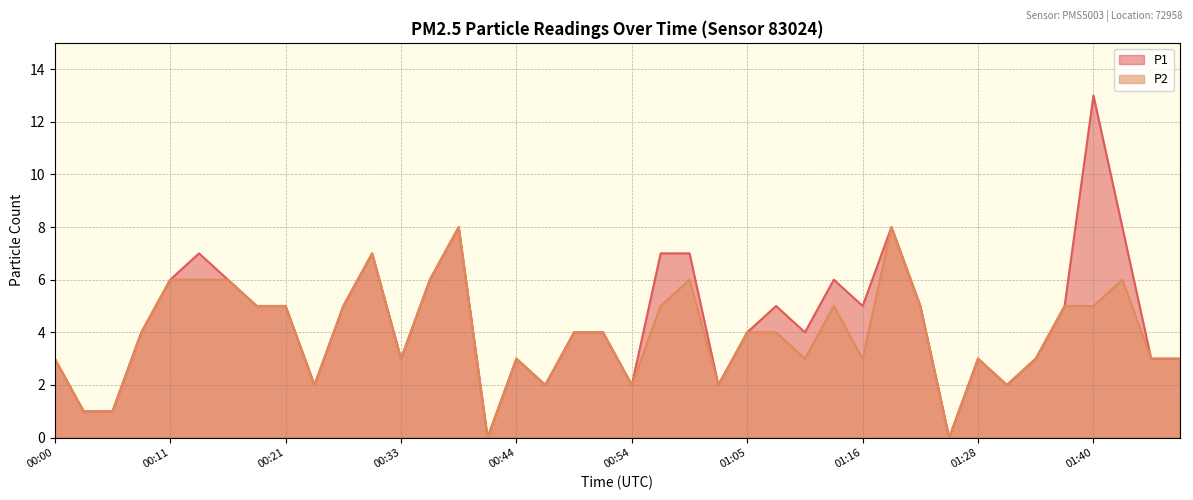

Rank the categories by P1 value from highest to lowest.

01:40, 00:38, 01:19, 01:43, 00:14, 00:29, 00:57, 01:00, 00:11, 00:16, 00:35, 01:14, 00:19, 00:21, 00:27, 01:07, 01:16, 01:22, 01:37, 00:08, 00:49, 00:52, 01:05, 01:11, 00:00, 00:33, 00:44, 01:28, 01:34, 01:45, 01:48, 00:24, 00:46, 00:54, 01:02, 01:32, 00:03, 00:06, 00:40, 01:25